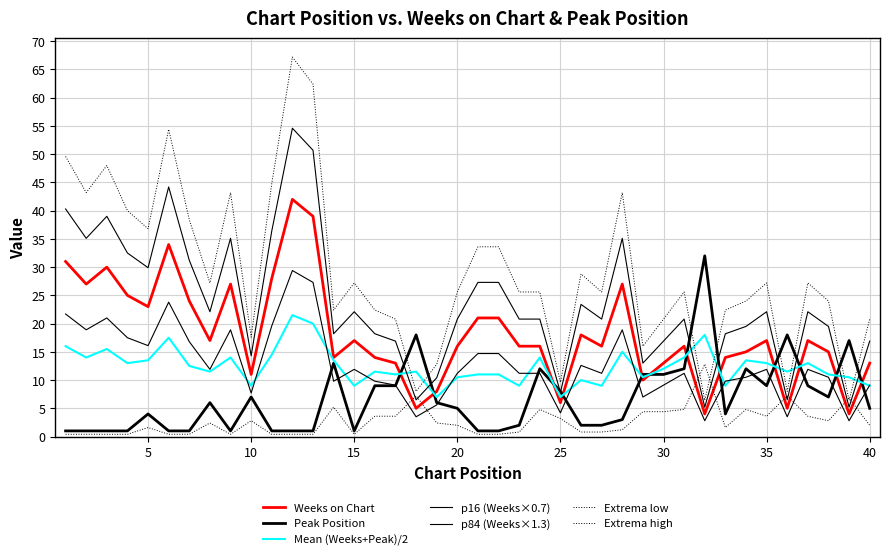

At which category does the chart reach its peak across all series?

12